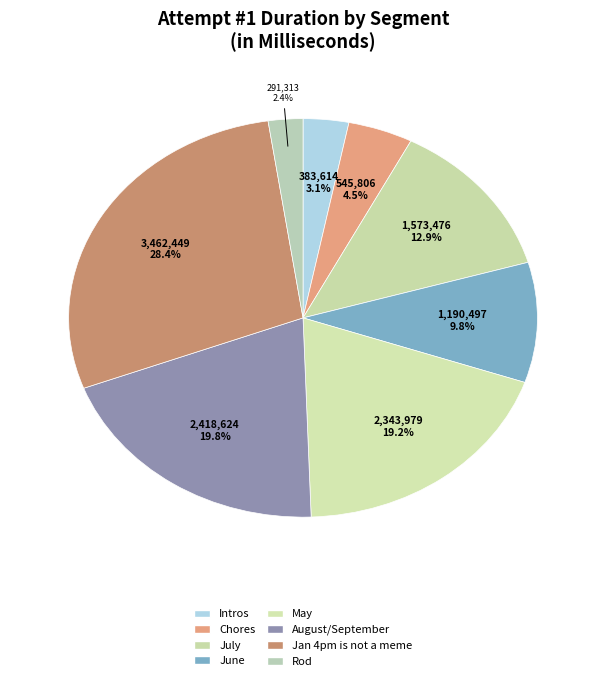

How much of the chart is everything except June?

90.2%